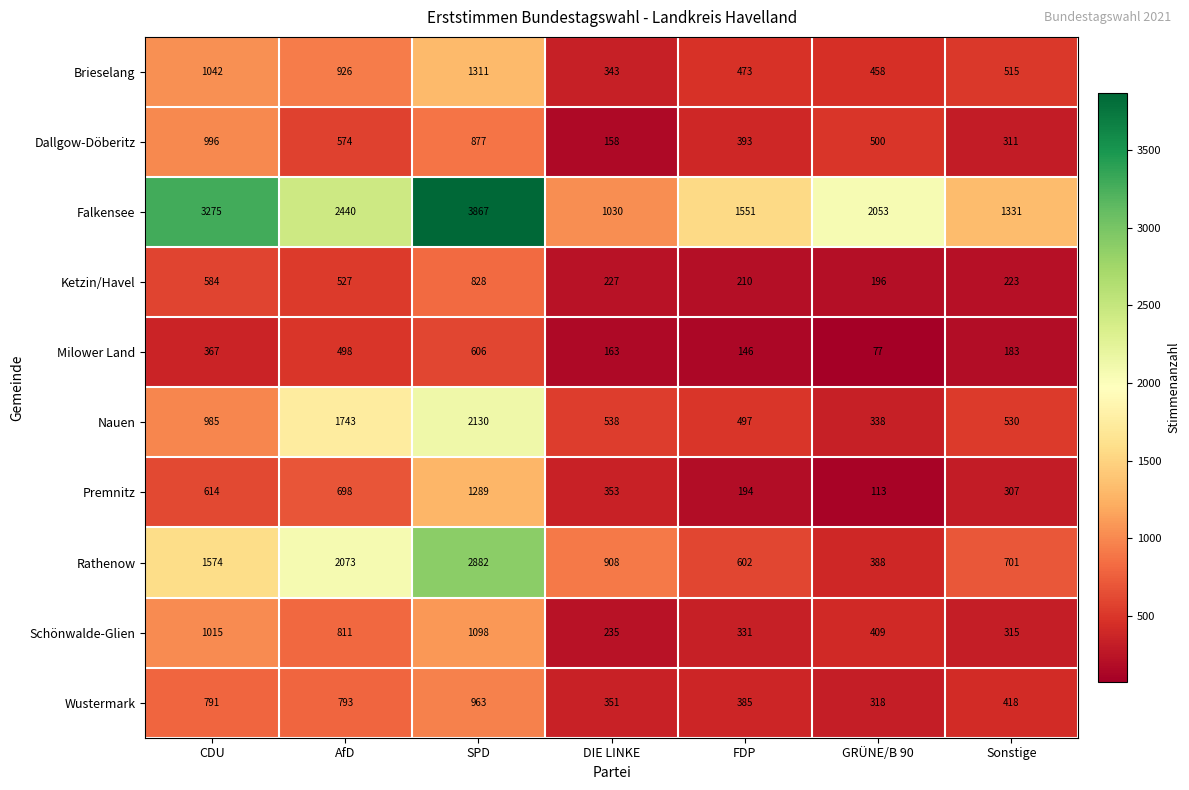

Count the number of categories in the chart.

7